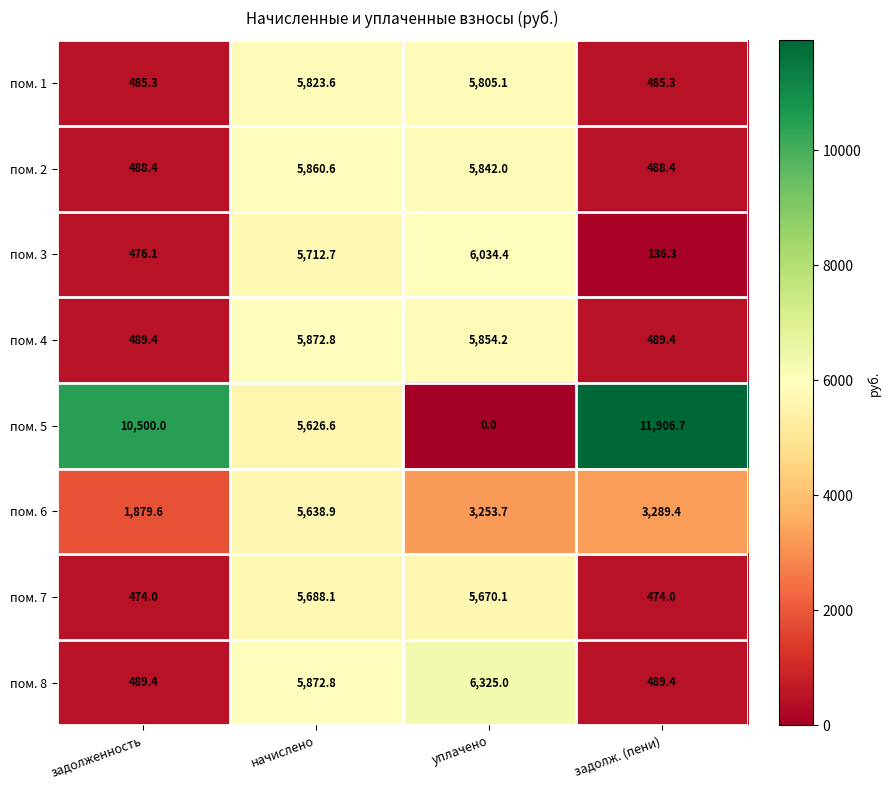

What is the greatest value displayed?

11906.7